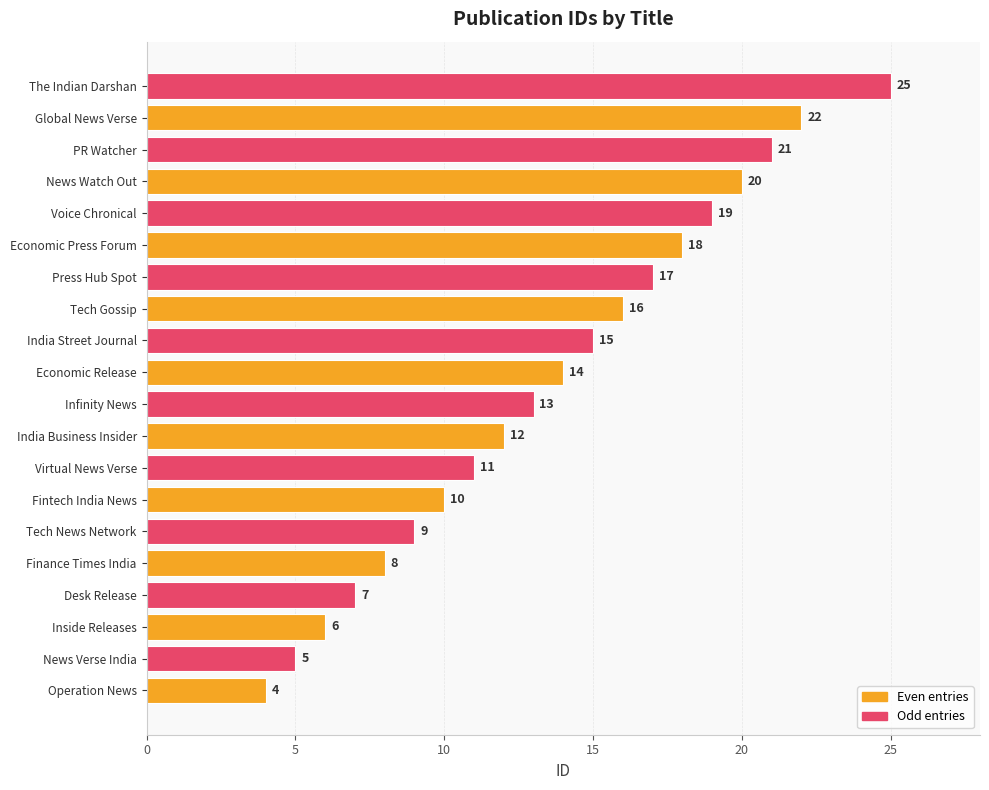

Reading top to bottom, transcribe all the data shown in this chart.

25	22	21	20	19	18	17	16	15	14	13	12	11	10	9	8	7	6	5	4